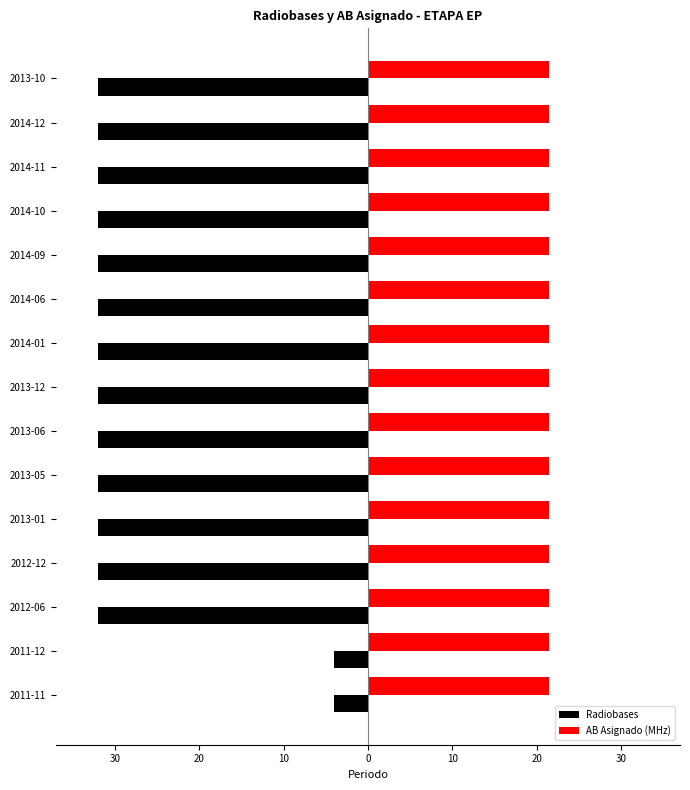

What are all the series names shown in the legend?

Radiobases, AB Asignado (MHz)